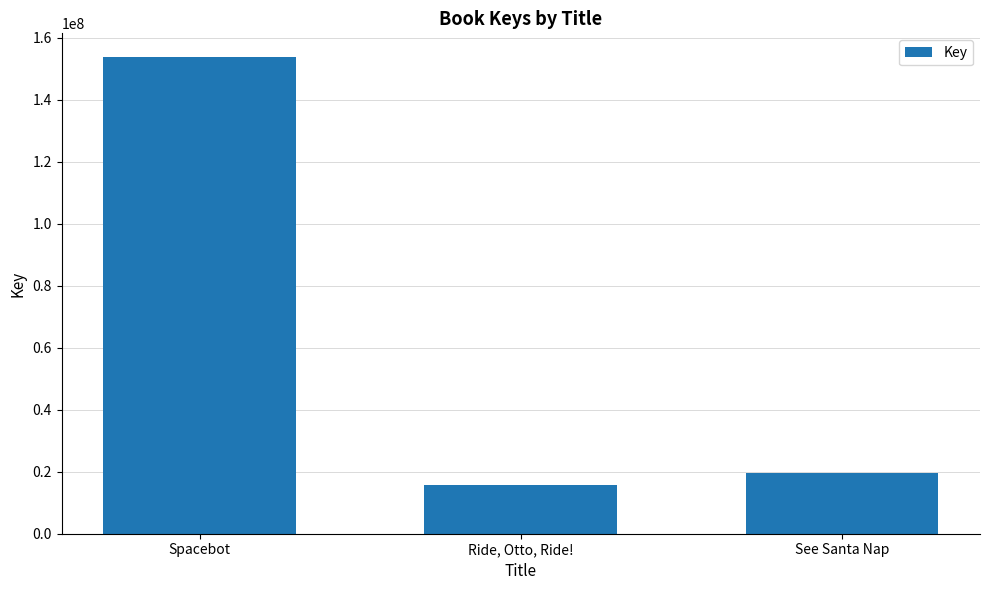

What position from the right is Spacebot?

3